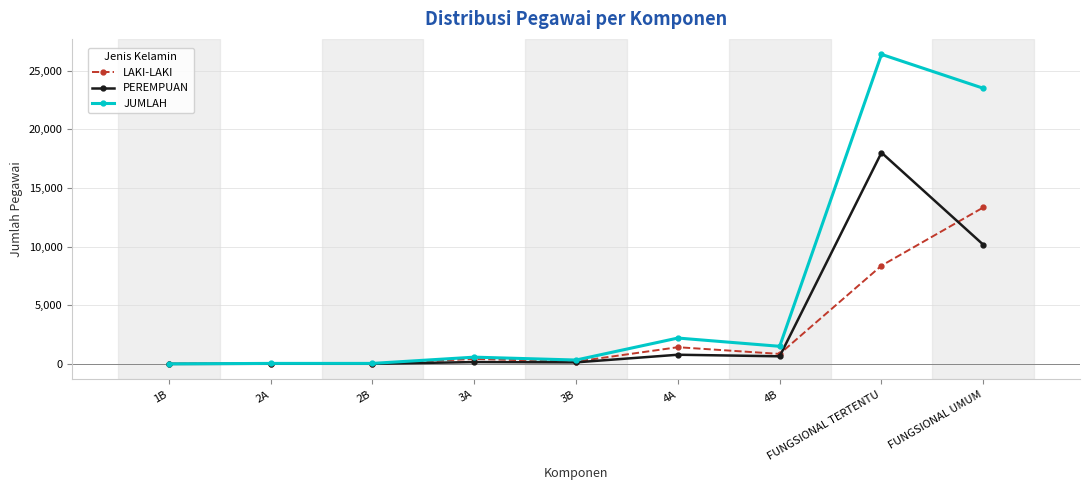

What is the label of the 1st point from the left?

1B